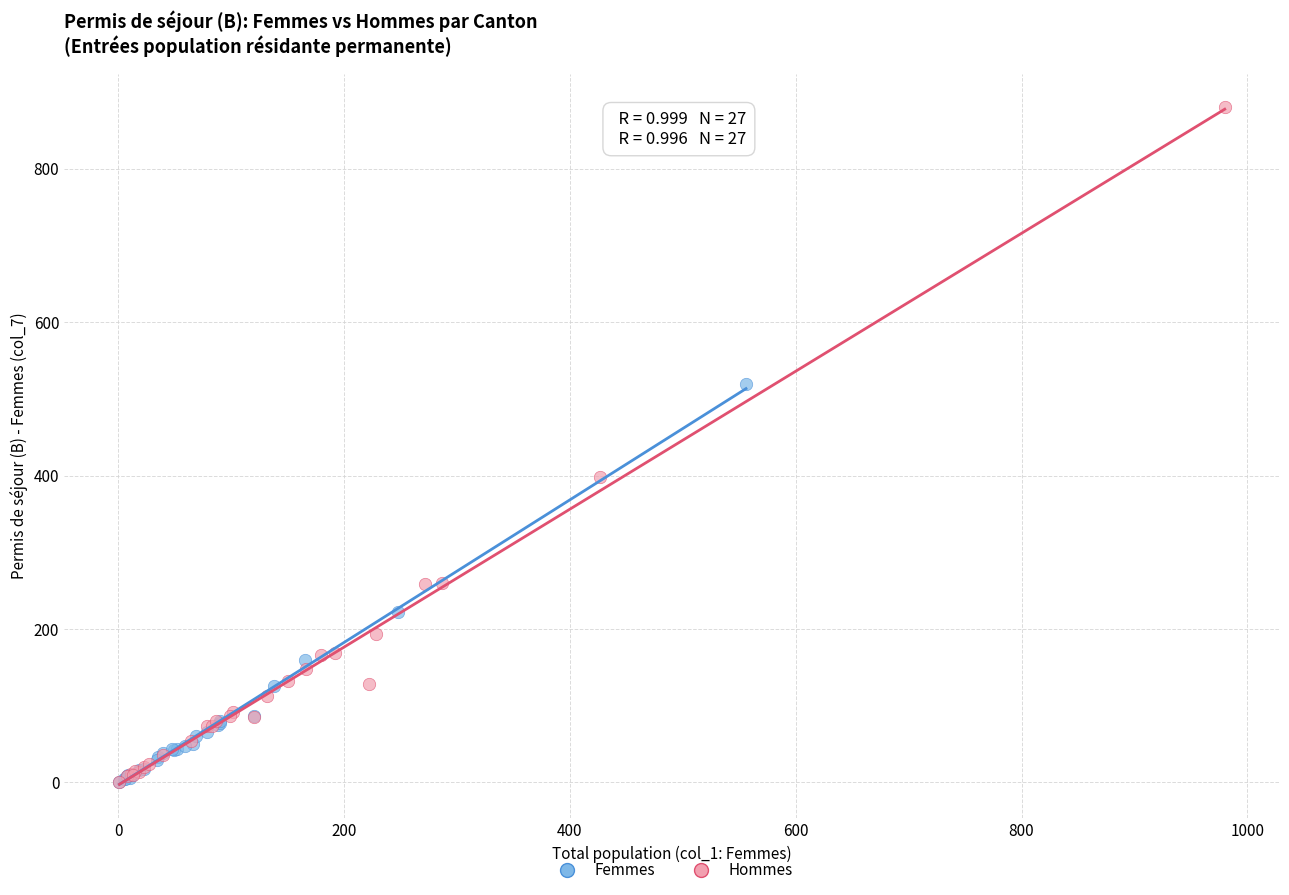

Which series reaches the maximum Y coordinate?

Hommes